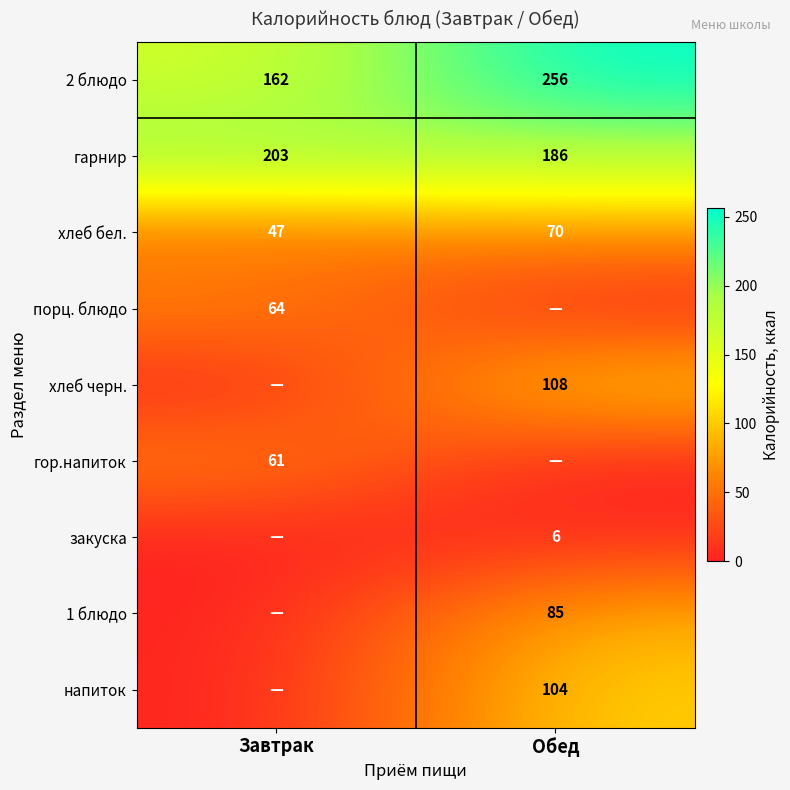

The гарнир series shows 186 at Обед. True or false?

True